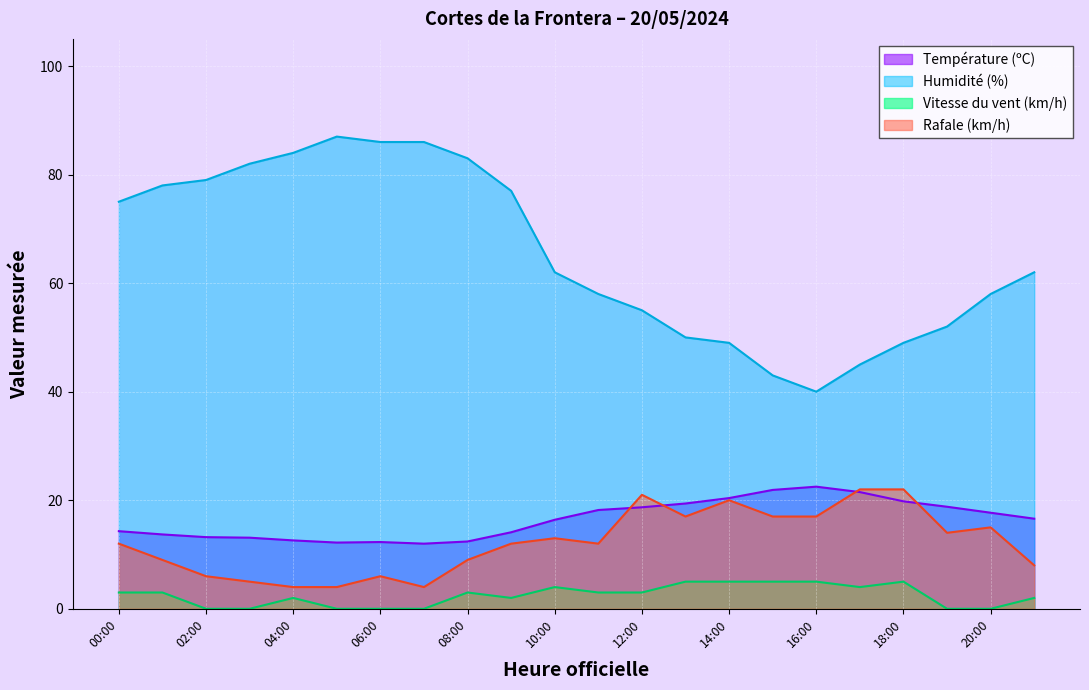

Which label corresponds to the smallest value in the chart?

02:00